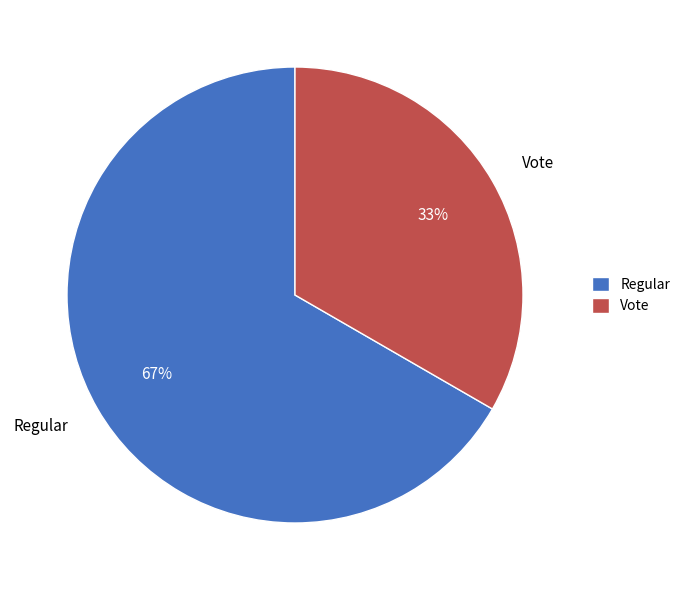

To the nearest percent, what is the average slice percentage?

50%